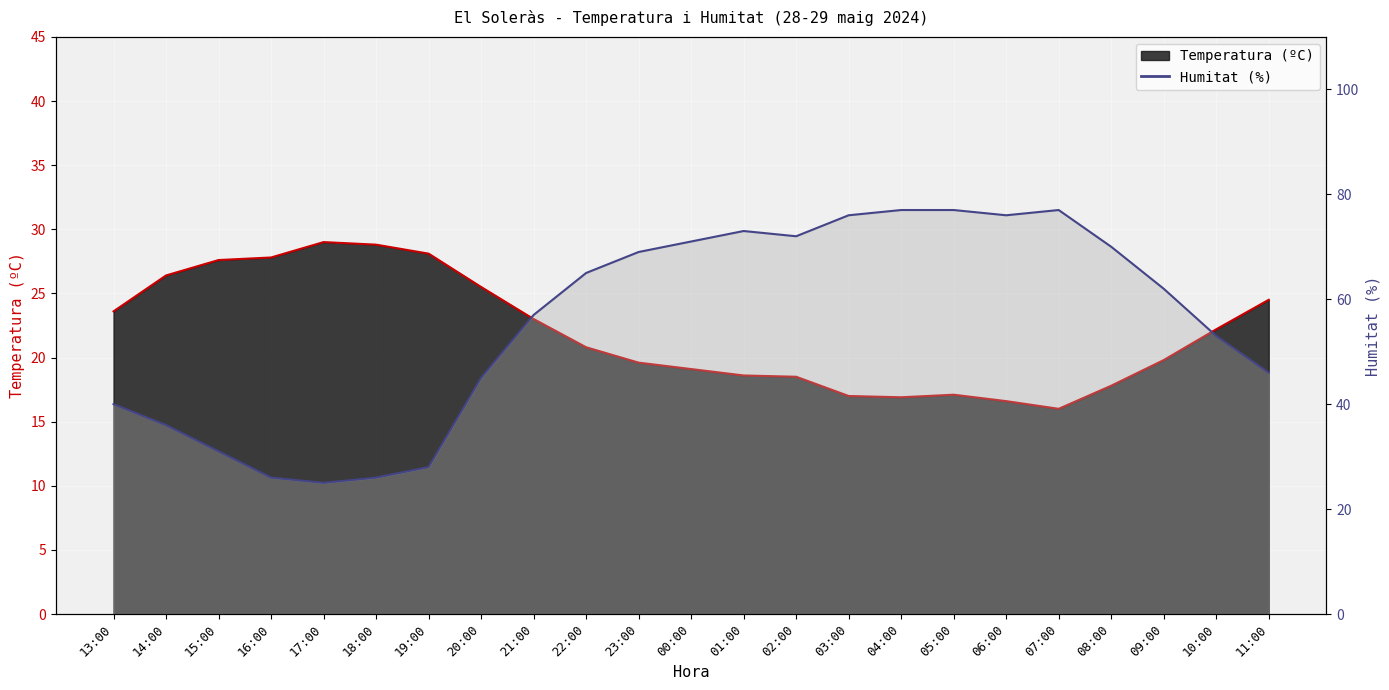

In Humitat (%), how many points are lower than both neighbors (excluding endpoints)?

3